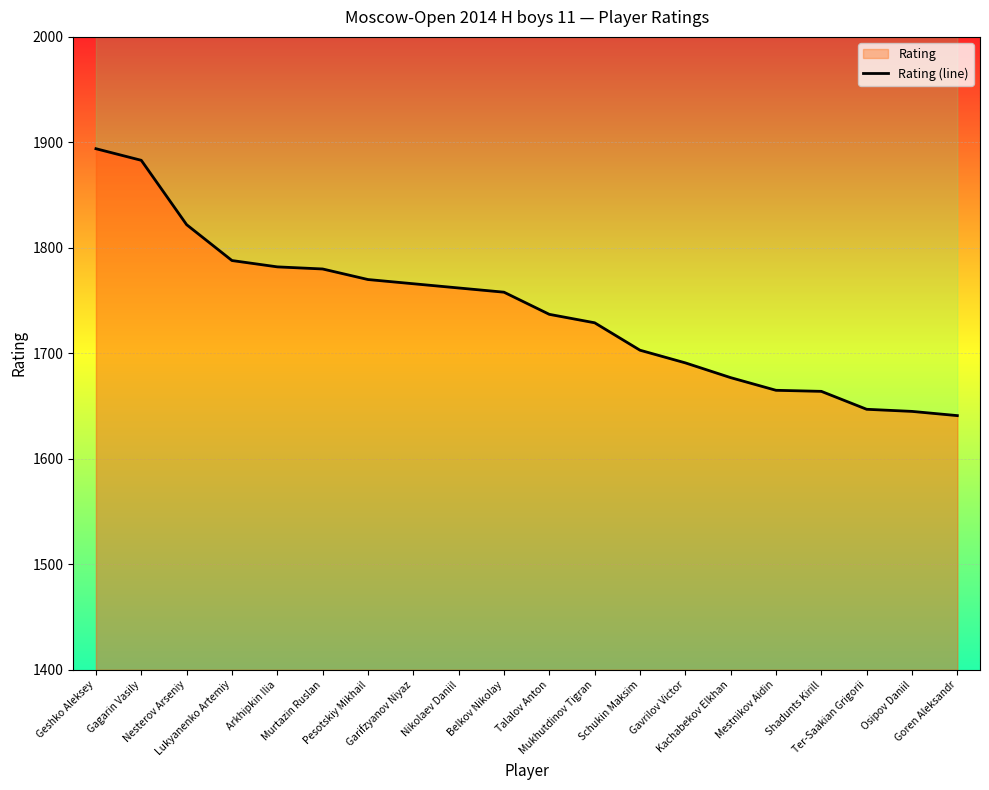

What is the label of the 11th point from the right?

Belkov Nikolay